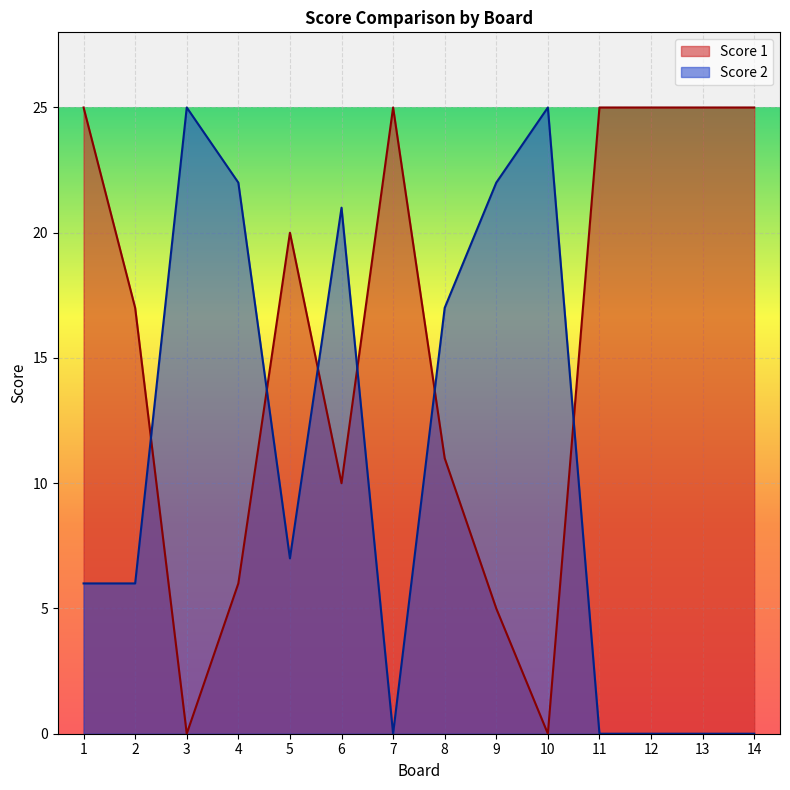

Count the number of data series in this chart.

2